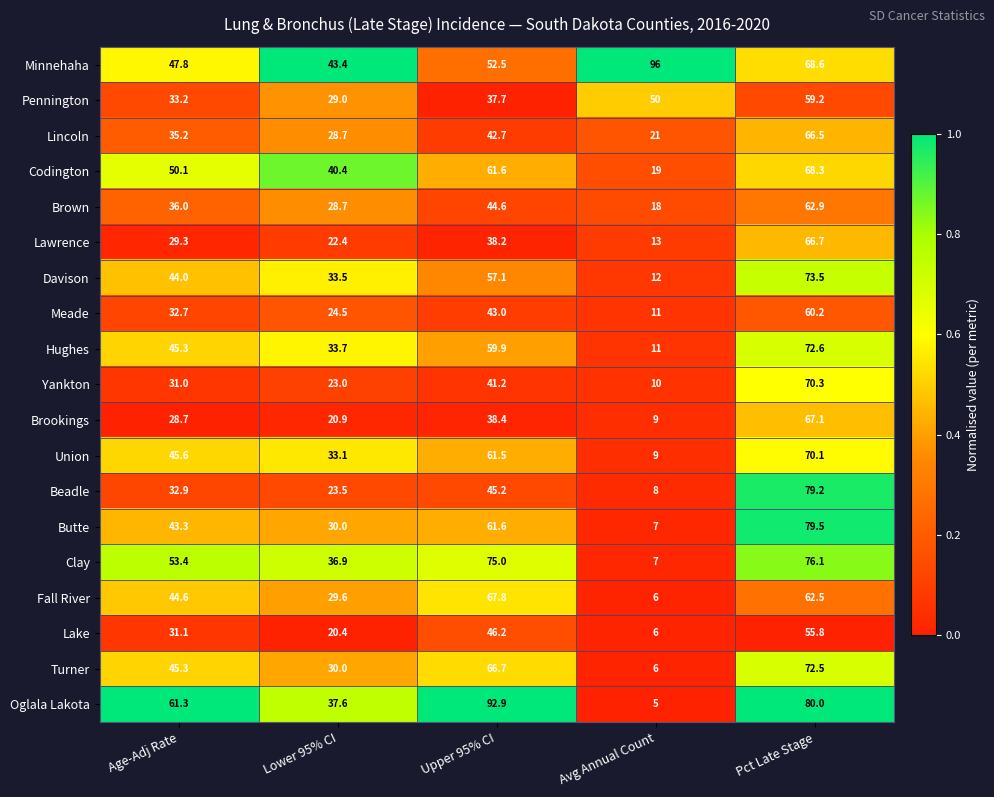

How many series are shown in this chart?

19